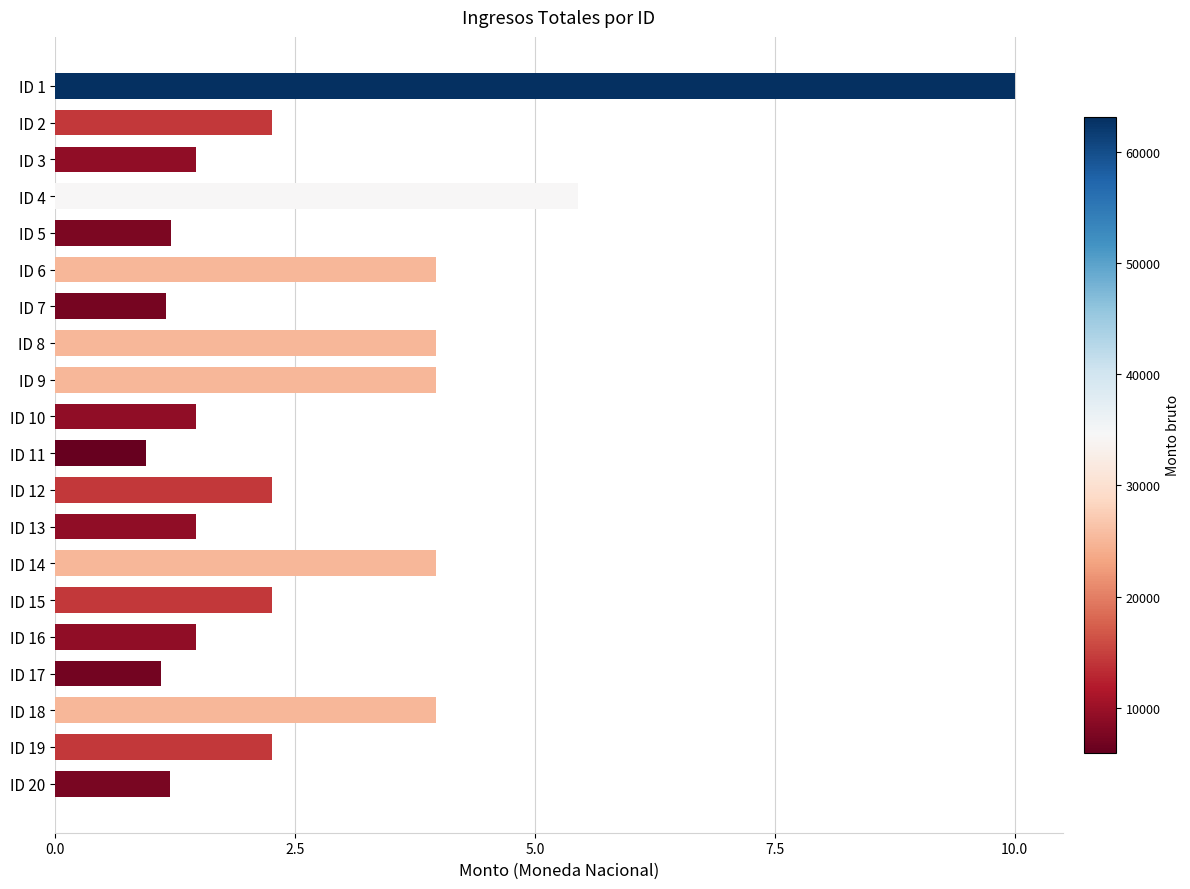

Does the chart contain stacked bars?

No